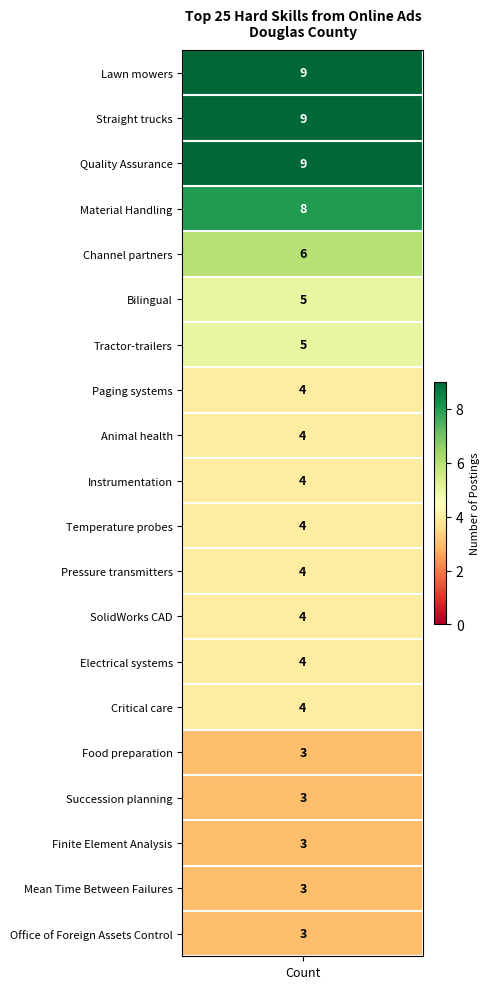

Reading left to right, list all the values displayed in this chart.

values=9	1=9	2=9	3=8	4=6	5=5	6=5	7=4	8=4	9=4	10=4	11=4	12=4	13=4	14=4	15=3	16=3	17=3	18=3	19=3